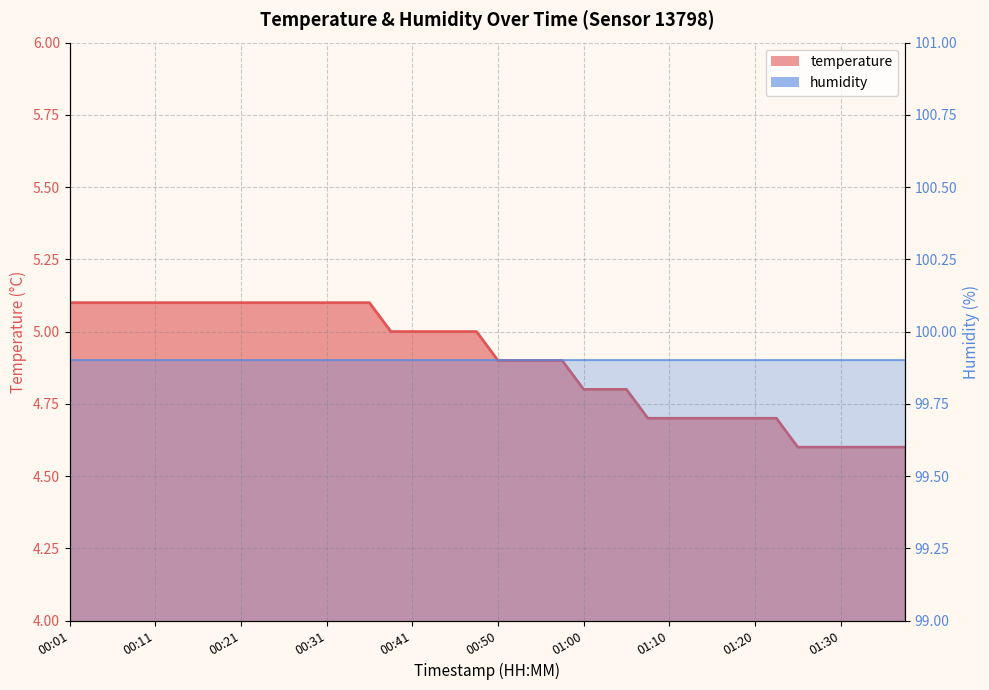

Does the chart display data point markers on the line(s)?

No